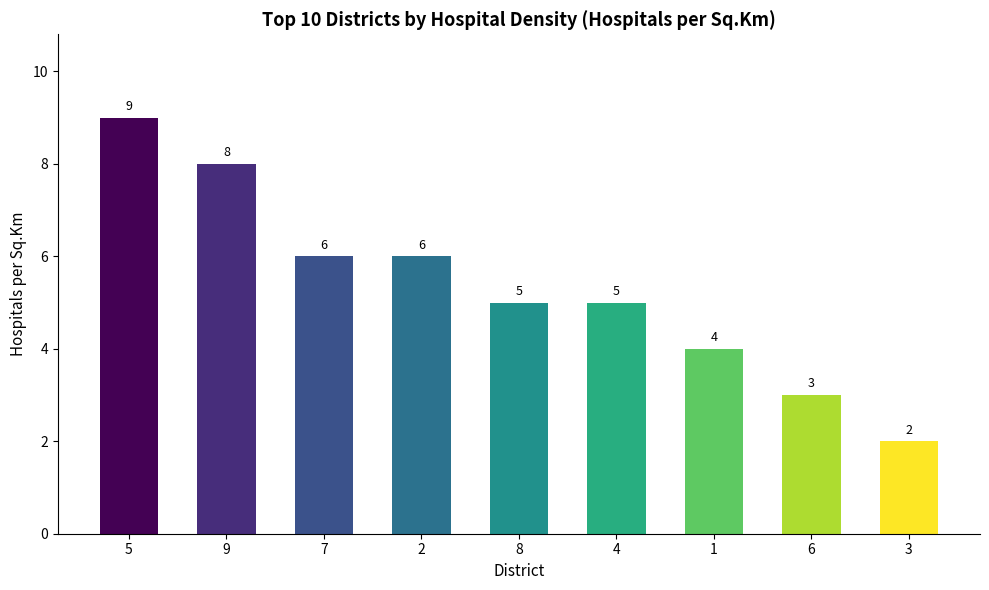

What is the sum of all values?

48